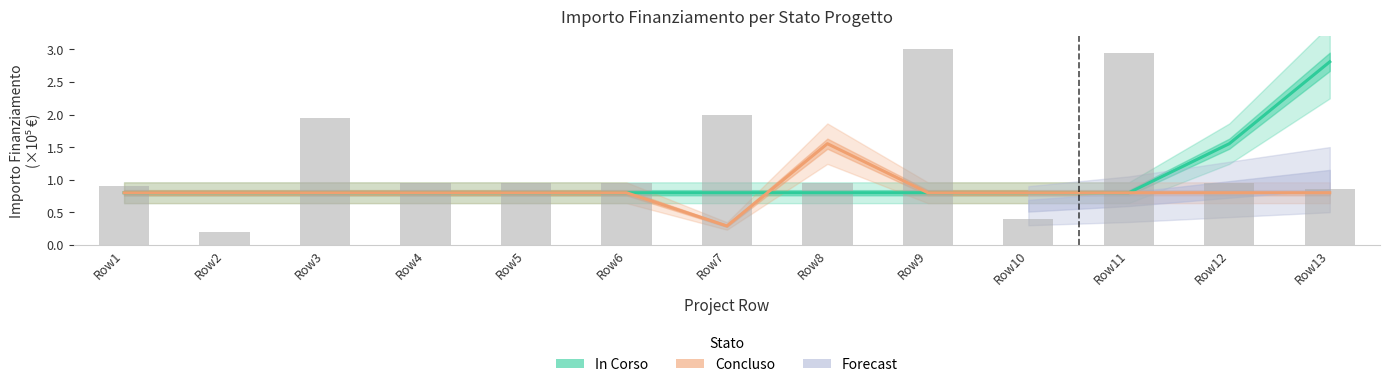

Which has a higher value, Row6 or Row8?

Row6